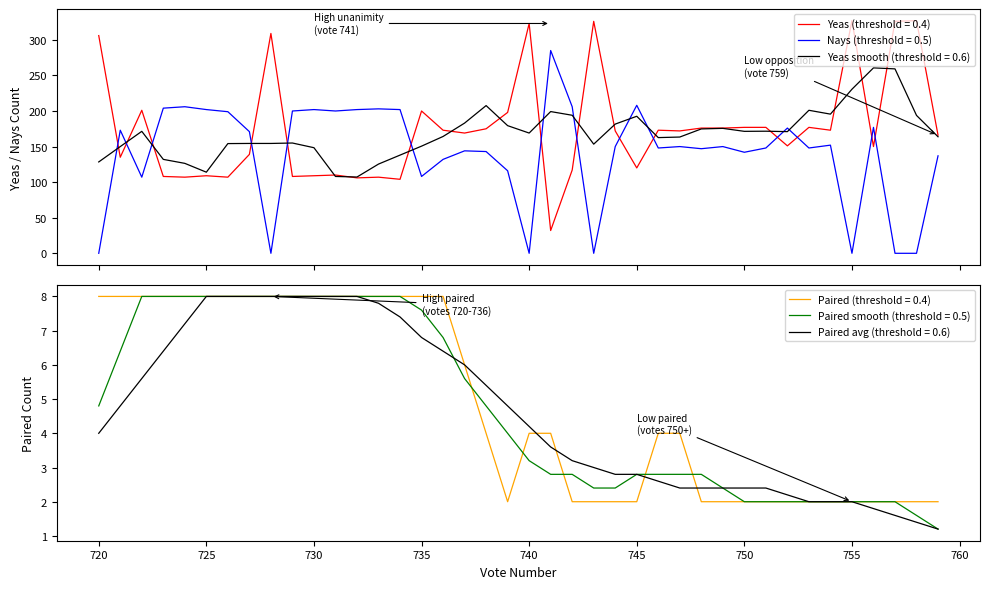

What is the highest value of the Yeas (threshold = 0.4) series?

327.0